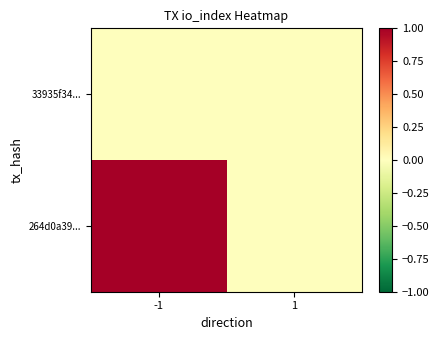

Between -1 and 1, which is larger?

-1